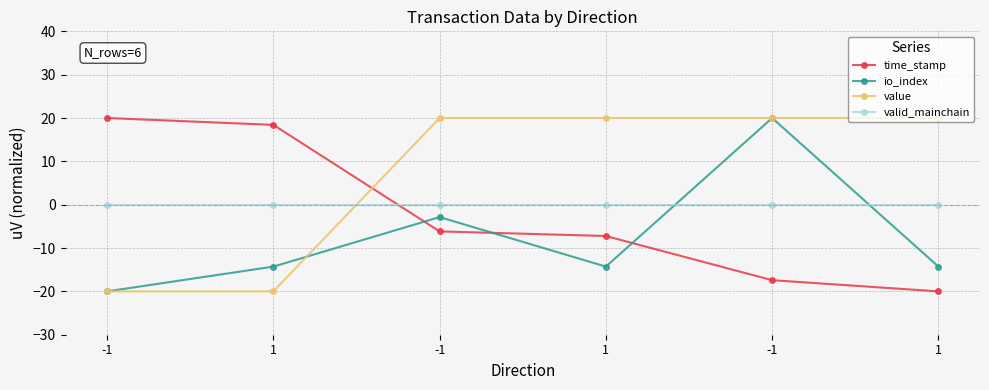

How many values in the io_index series exceed -14?

2